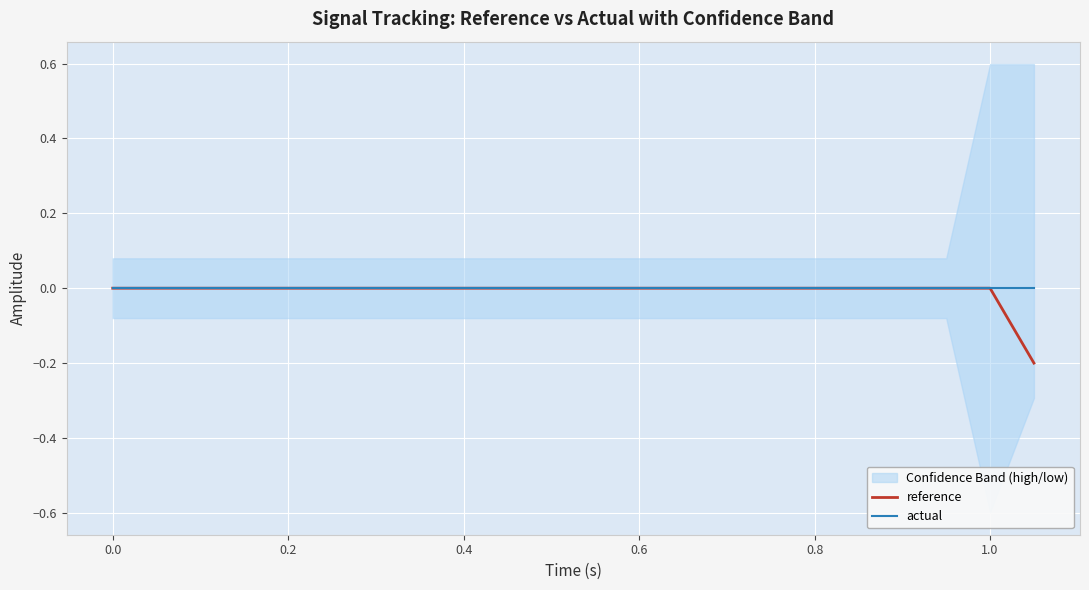

Which series has the largest total across all categories?

actual